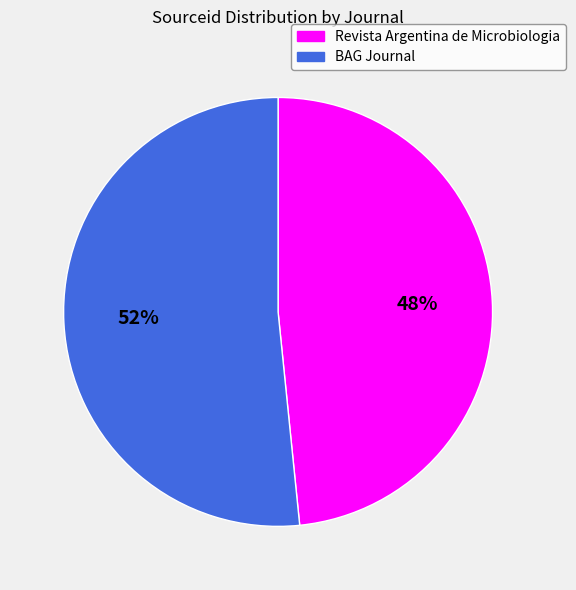

How many segments does this pie chart have?

2